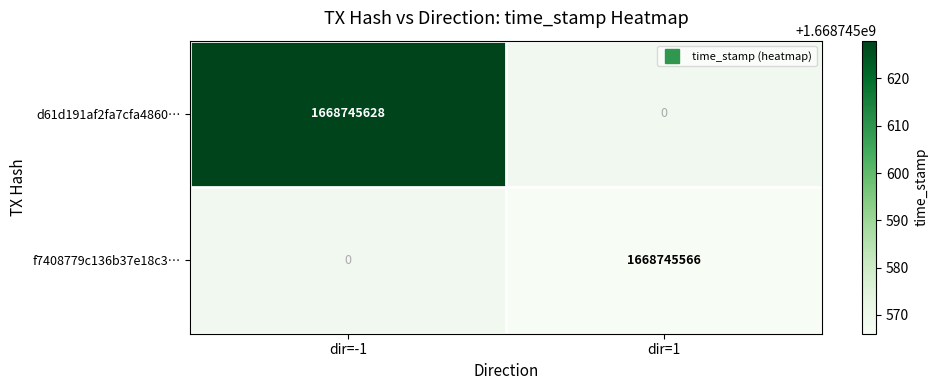

Which series has the largest total across all categories?

d61d191af2fa7cfa4860e97e385596b0492efb1